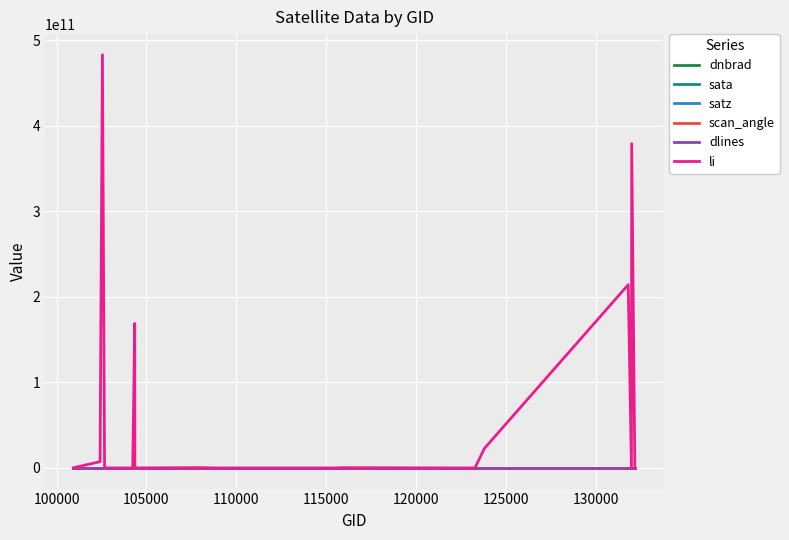

Which series has the largest range (max minus min)?

li